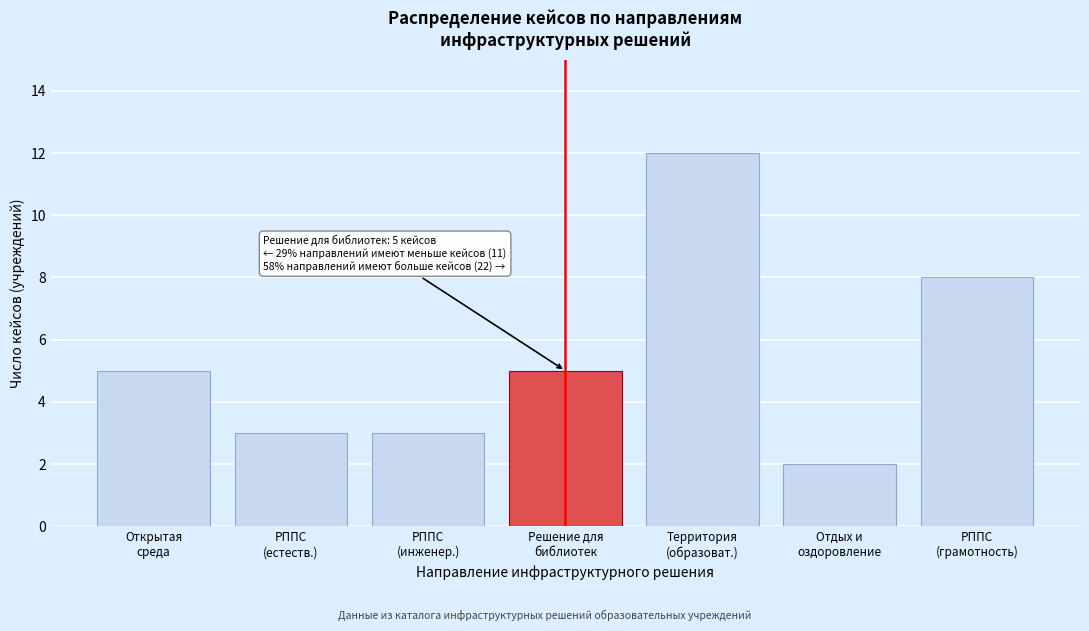

Reading right to left, what are all the values shown in this chart?

8	2	12	5	3	3	5